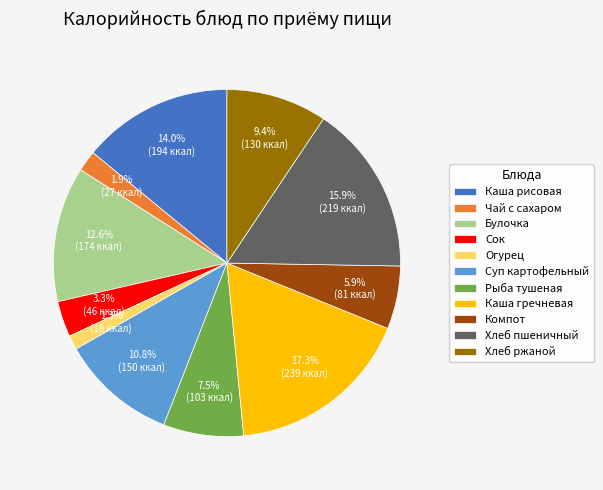

Does Хлеб пшеничный account for over 50% of the chart?

No